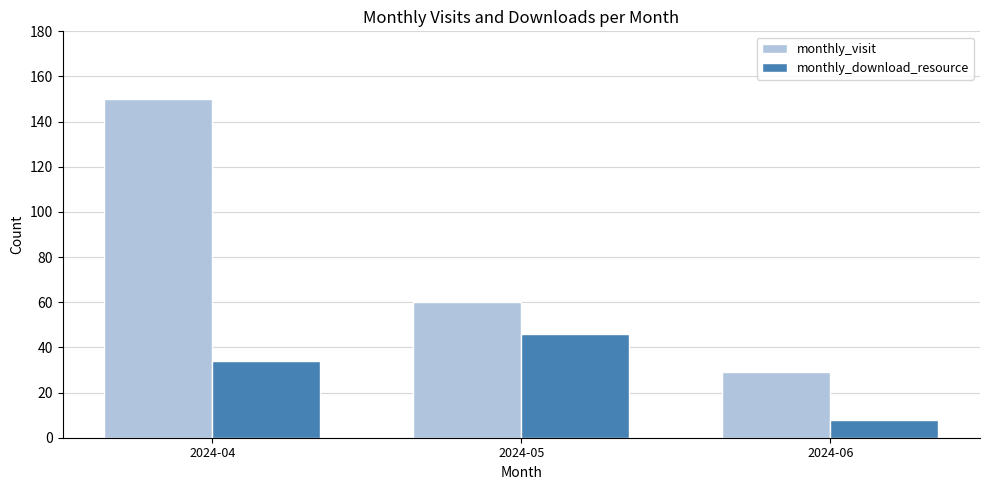

Is it true that monthly_visit equals 17 at 2024-05?

False